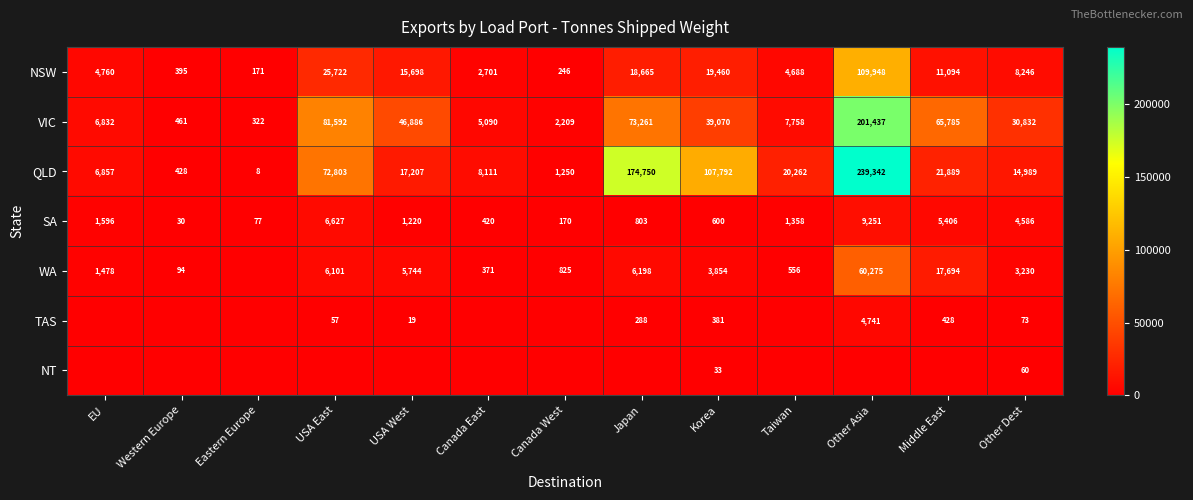

How many series are shown in this chart?

7